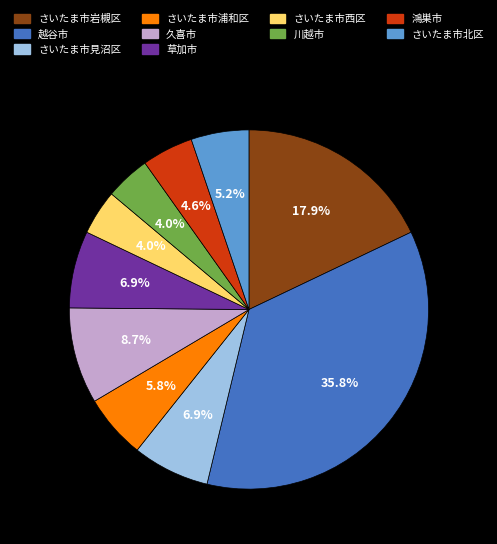

What is the ratio of the value at さいたま市北区 to the value at 川越市?

1.3